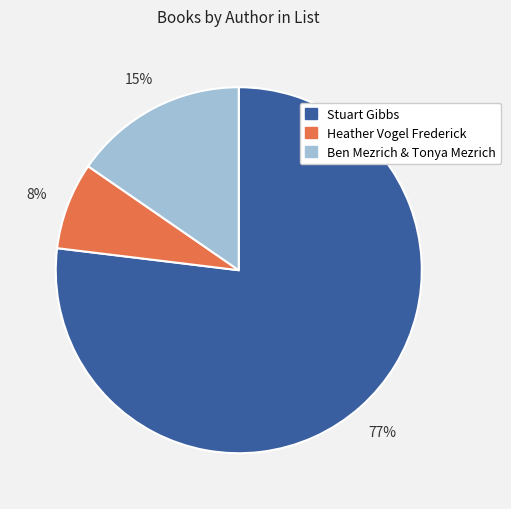

To the nearest percent, what is the difference between the largest and smallest slice percentages?

69%